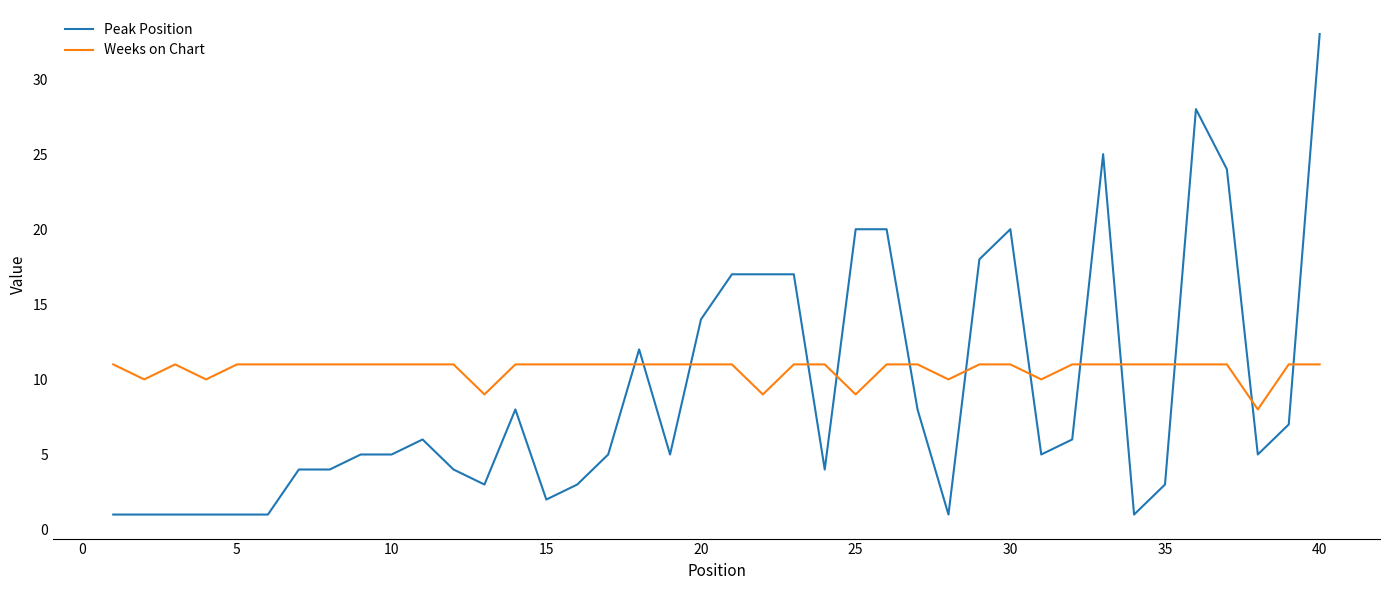

Which series has the widest spread of values?

Peak Position